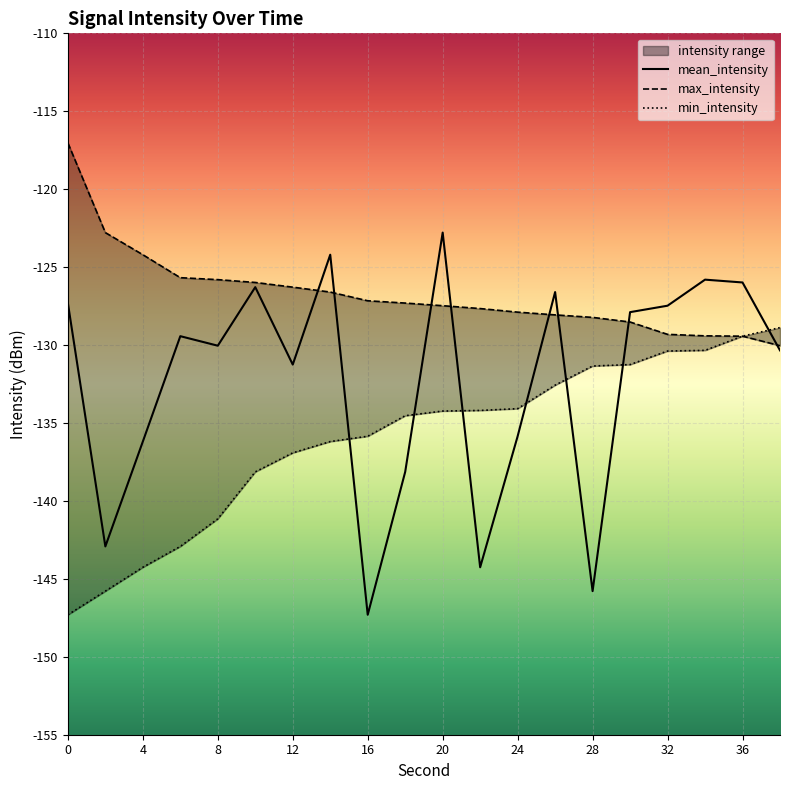

What is the lowest value of the mean_intensity series?

-147.3